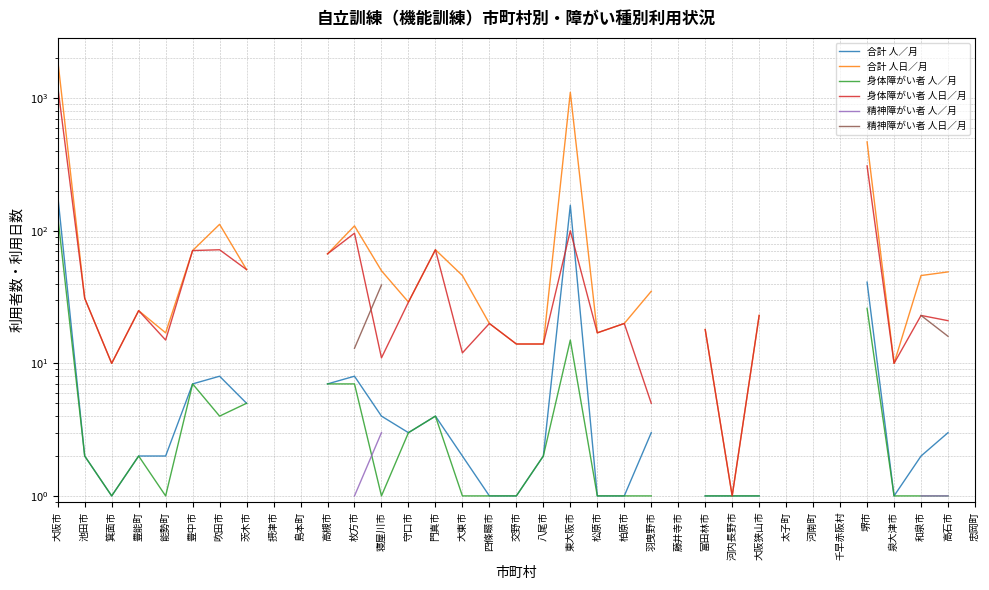

Rank the series at 河南町 from lowest to highest value.

身体障がい者 人／月, 精神障がい者 人／月, 合計 人／月, 身体障がい者 人日／月, 精神障がい者 人日／月, 合計 人日／月